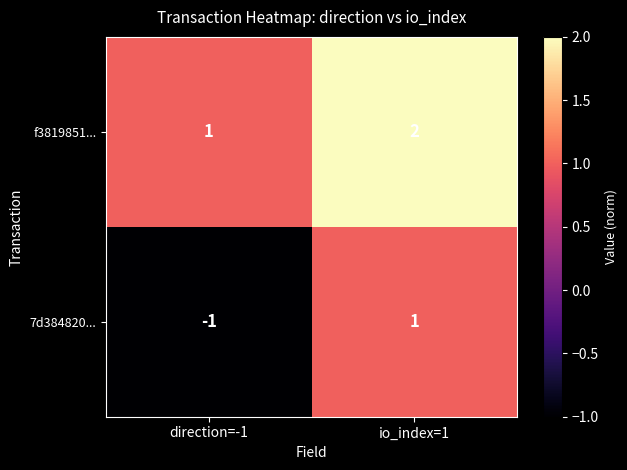

Is it true that f3819851... equals 2 at io_index=1?

True